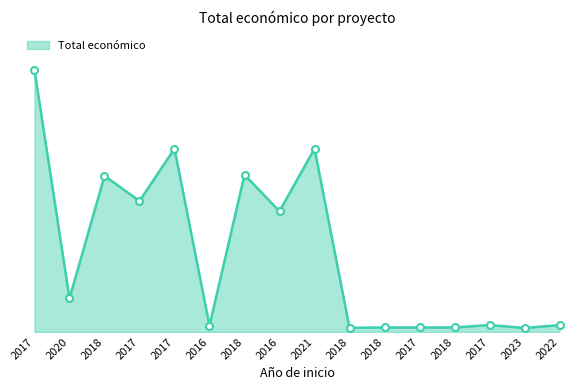

At which category does the chart reach its peak across all series?

2017